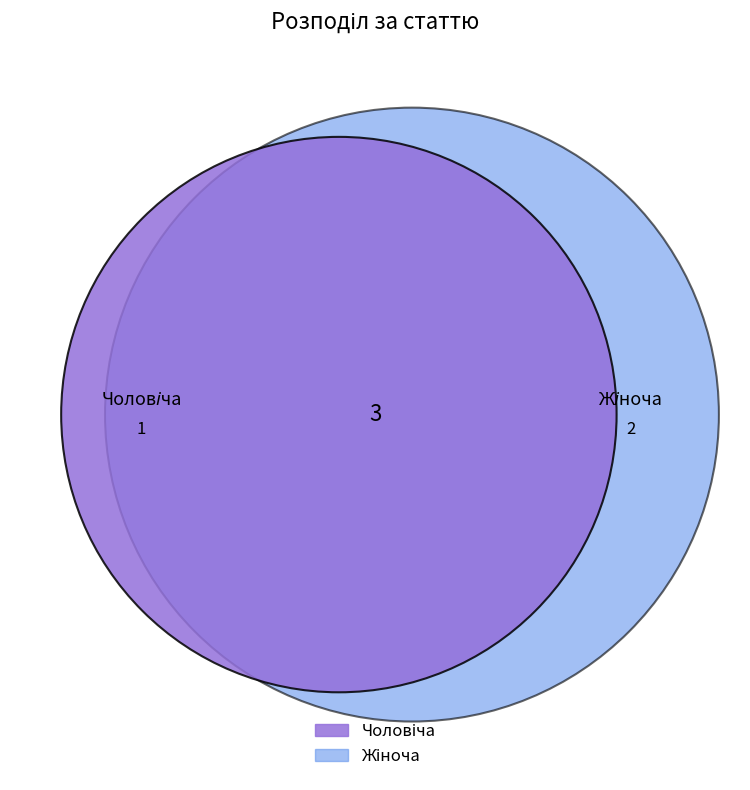

Combined, do Чоловіча and Жіноча account for over 50%?

Yes